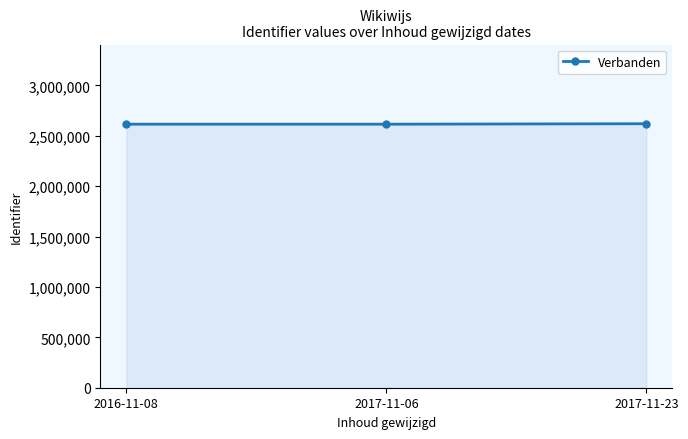

What is the label of the 1st point from the right?

2017-11-23